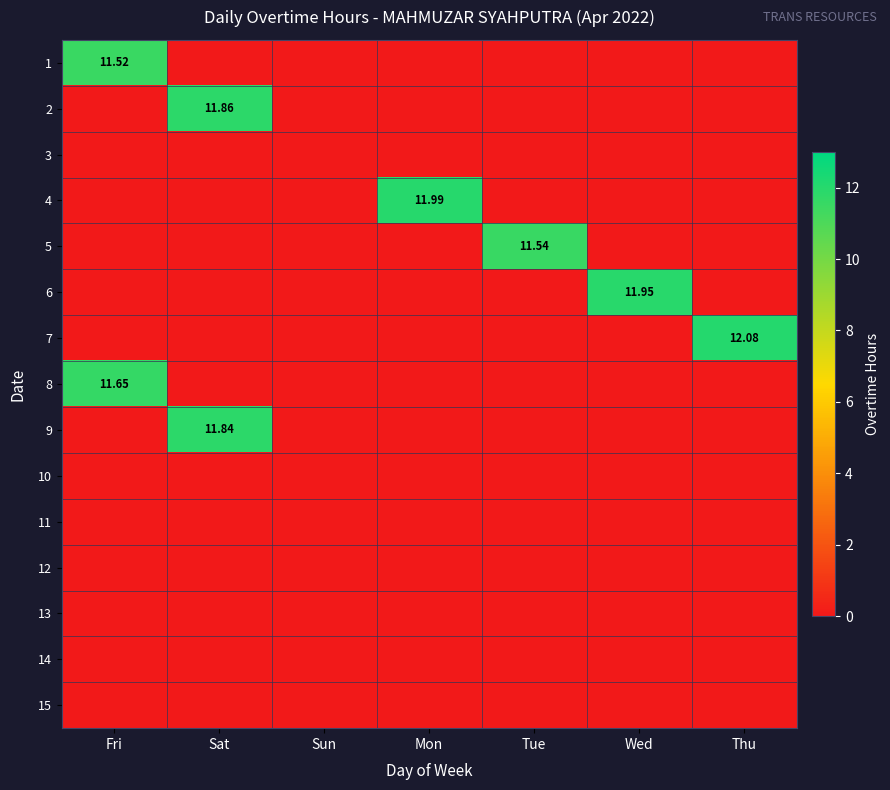

The value of 1 at Sun is 7.9. True or false?

False